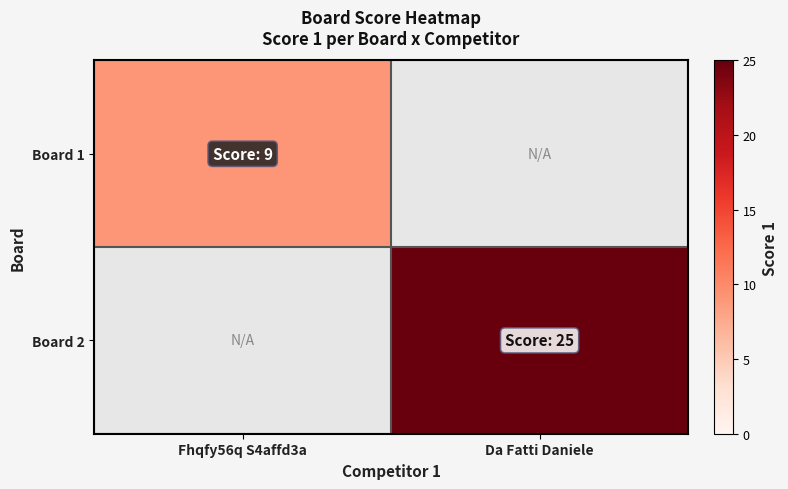

At how many categories does at least one series exceed 23?

1